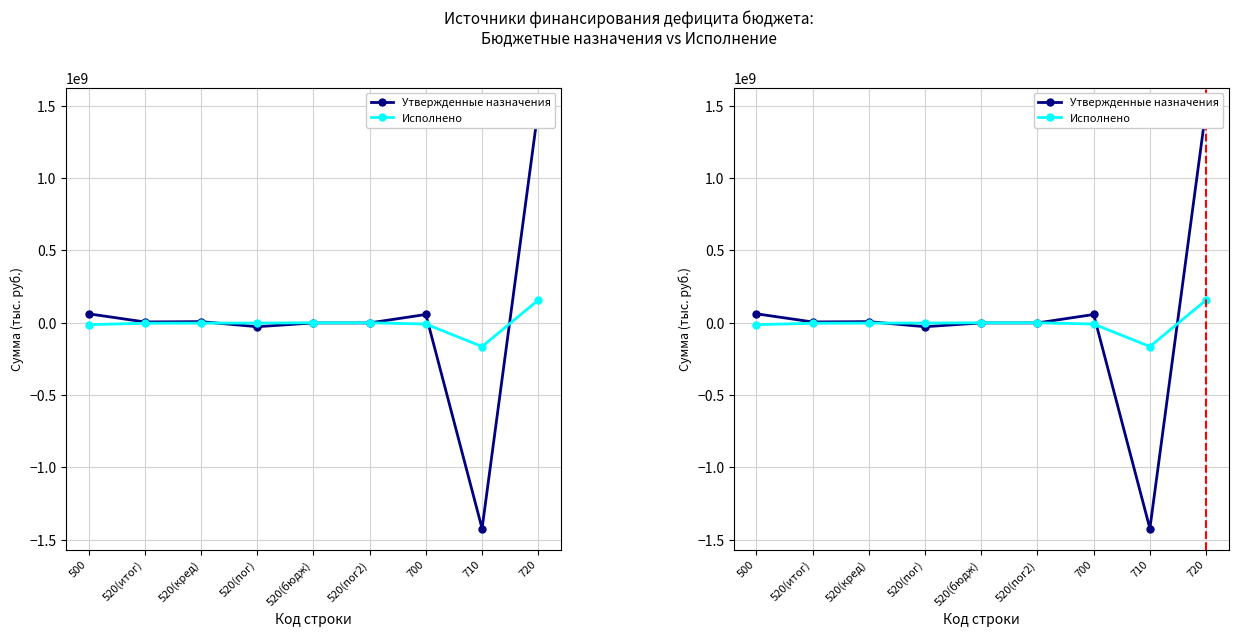

The value of Утвержденные назначения at 520(бюдж) is -2146285.7. True or false?

True